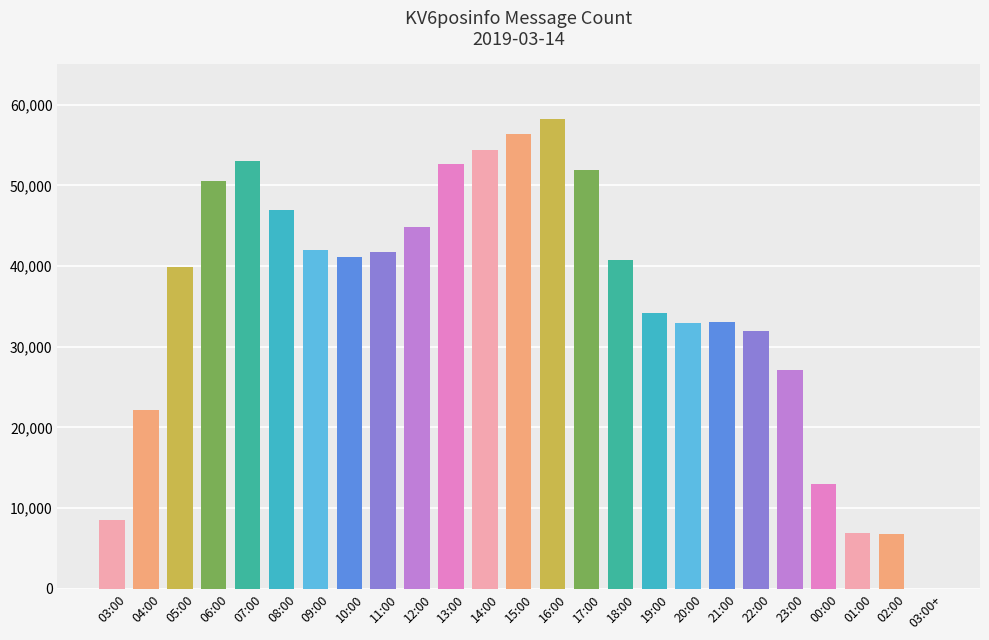

What is the greatest value displayed?

58179